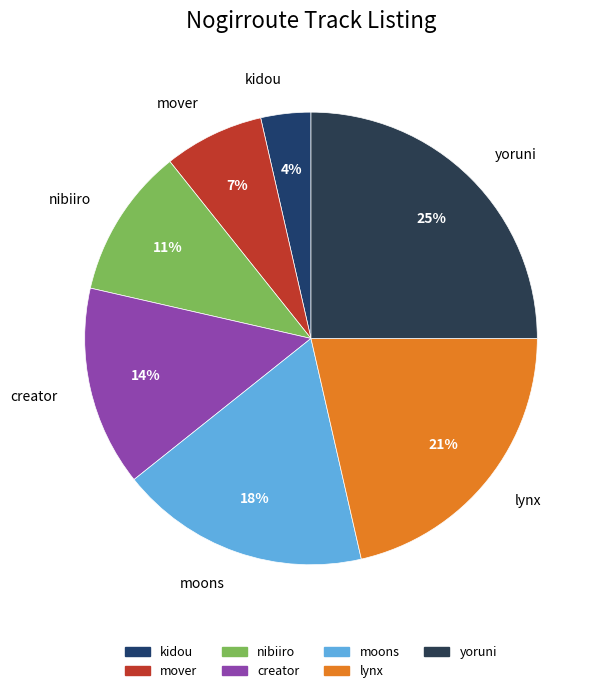

How many slices are in this pie chart?

7